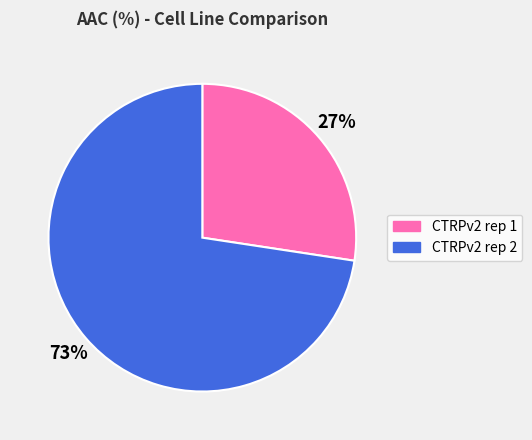

Which has a higher value, CTRPv2 rep 1 or CTRPv2 rep 2?

CTRPv2 rep 2